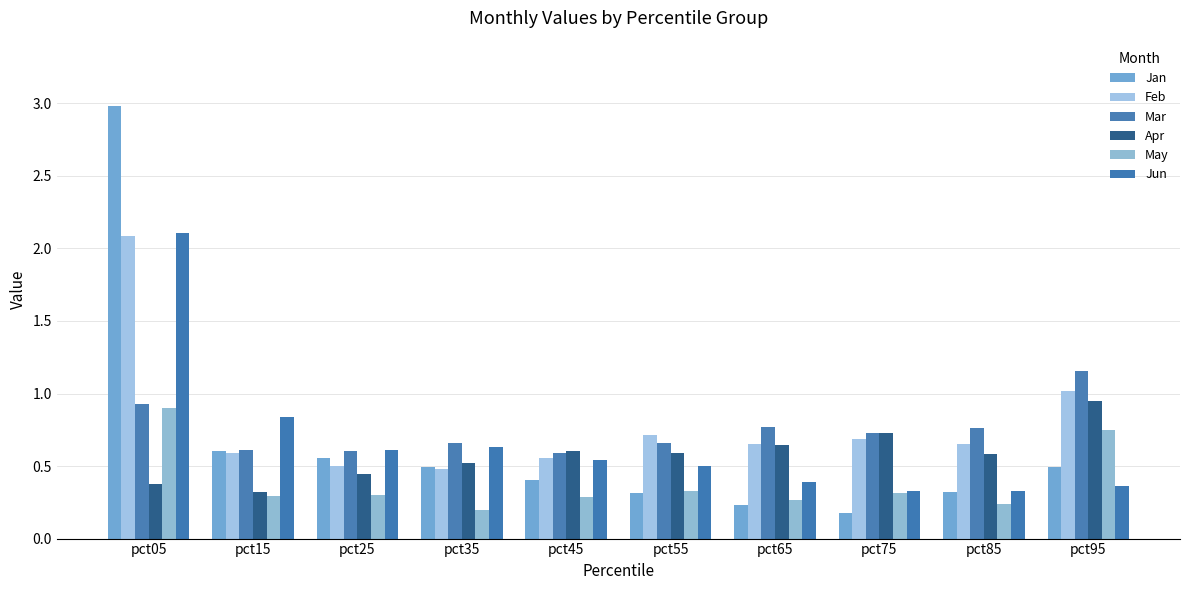

Which series has the largest total across all categories?

Feb